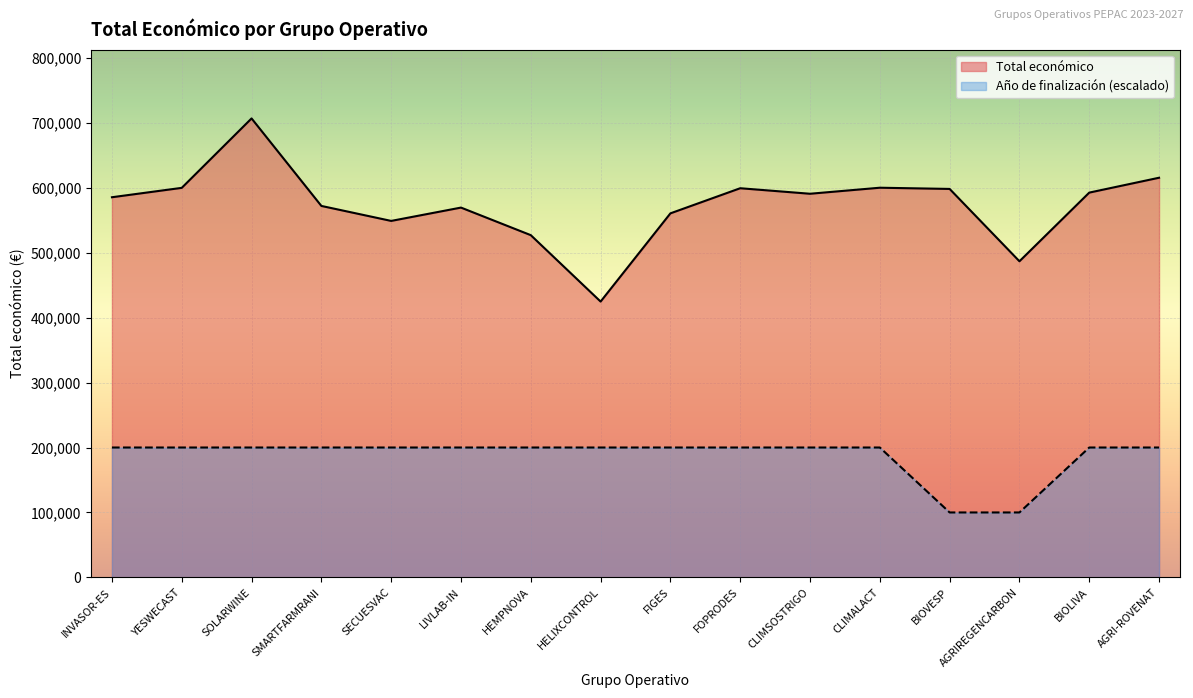

Reading left to right, what are all the values shown in this chart?

Total económico: 585346	599792	706697	571965	548889	569416	526962	424720	560529	599211	590712	600000	598139	486756	592475	615375
Año de finalización: 200000	200000	200000	200000	200000	200000	200000	200000	200000	200000	200000	200000	100000	100000	200000	200000